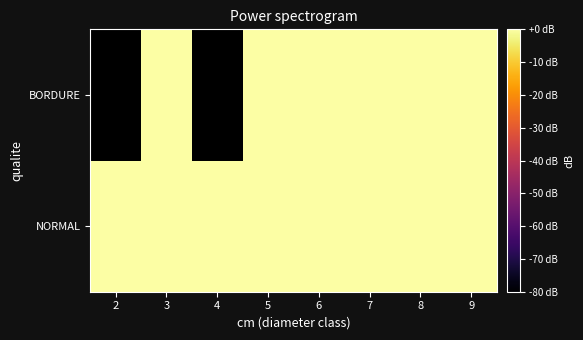

Rank the categories by NORMAL value from highest to lowest.

6, 5, 7, 4, 8, 3, 9, 2